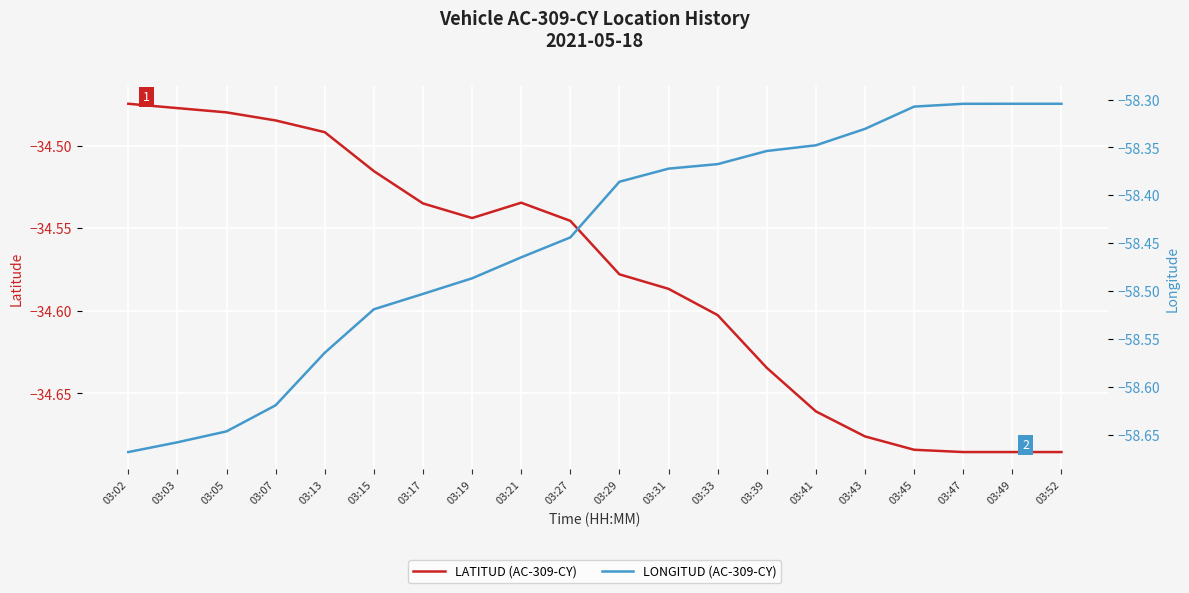

At 03:33, list the series in order from smallest to largest.

LONGITUD (AC-309-CY), LATITUD (AC-309-CY)